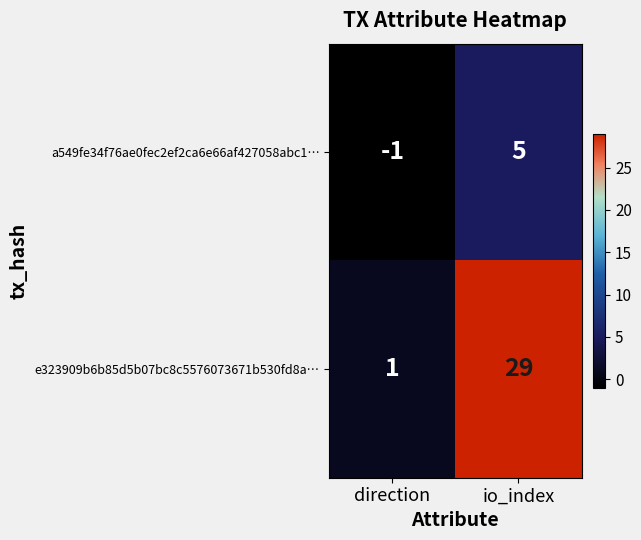

At which label is e323909b6b85d5b07bc8c5576073671b530fd8a… closest to 15?

direction